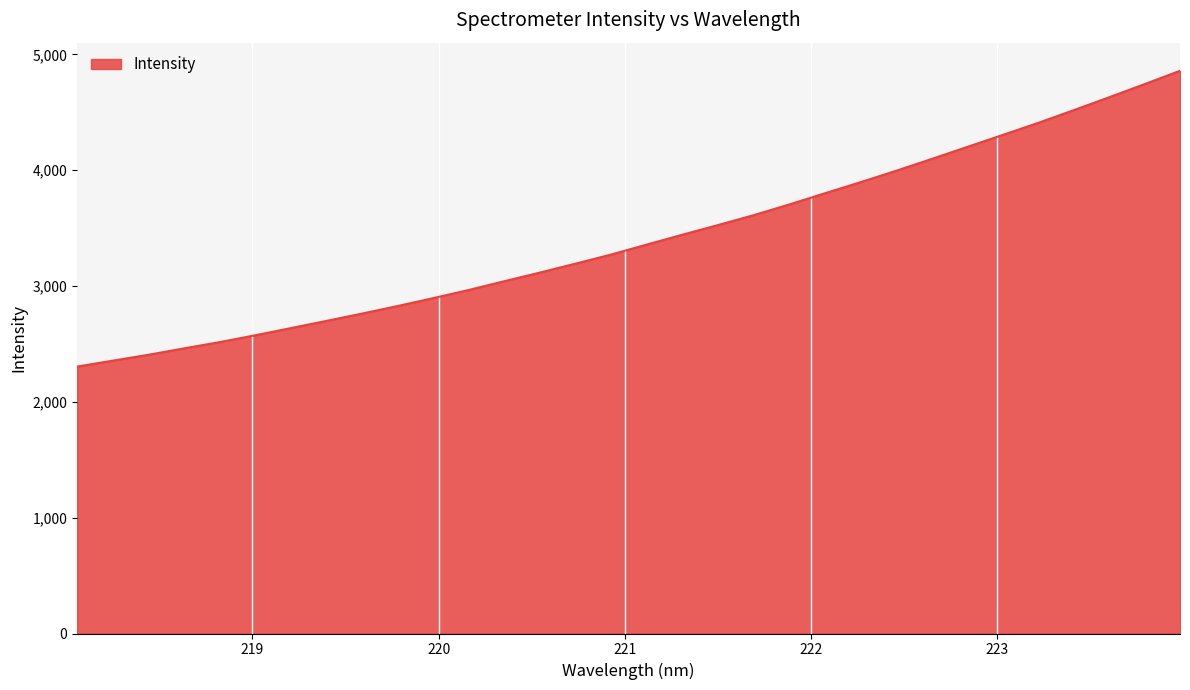

What is the minimum value shown in the chart?

2304.3